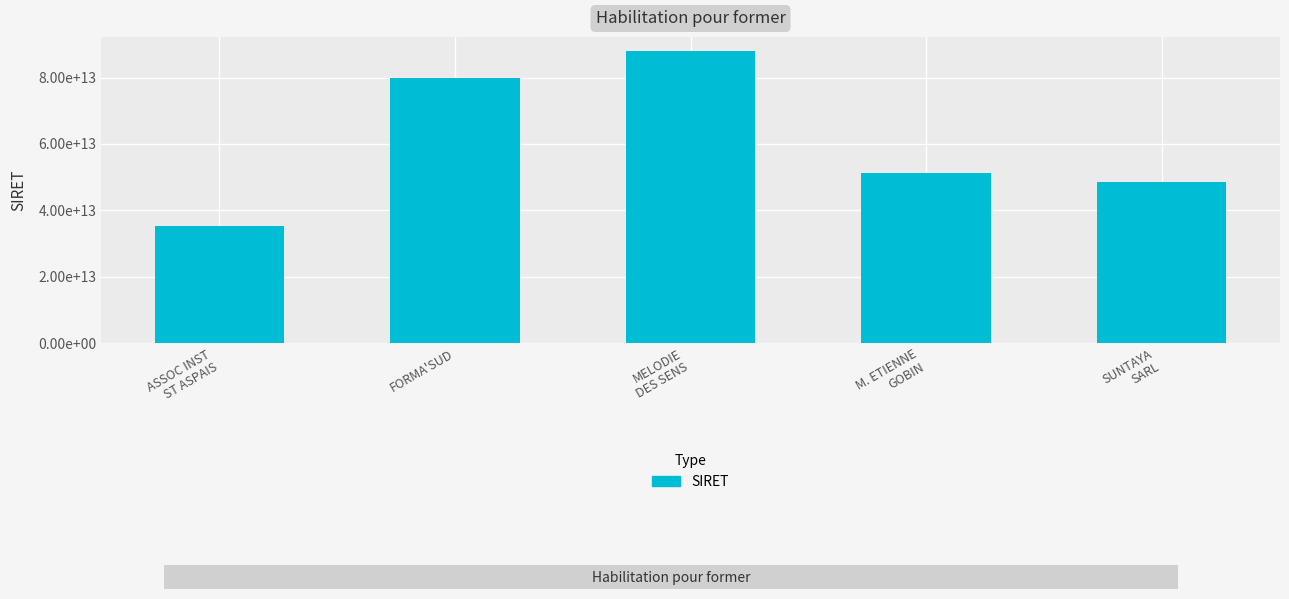

What position from the right is M. ETIENNE
GOBIN?

2